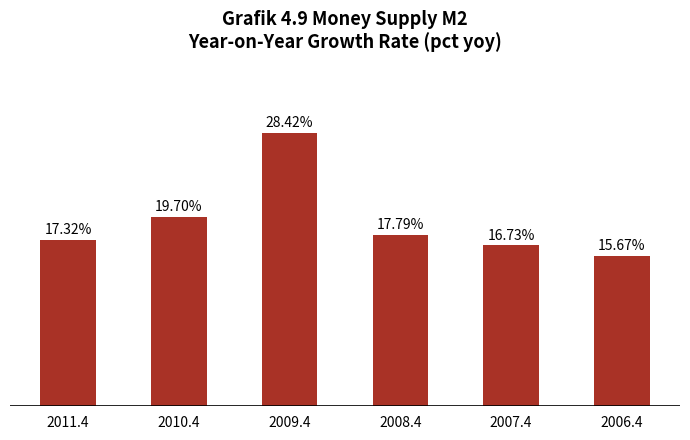

Rank the categories by value from highest to lowest.

2009.4, 2010.4, 2008.4, 2011.4, 2007.4, 2006.4